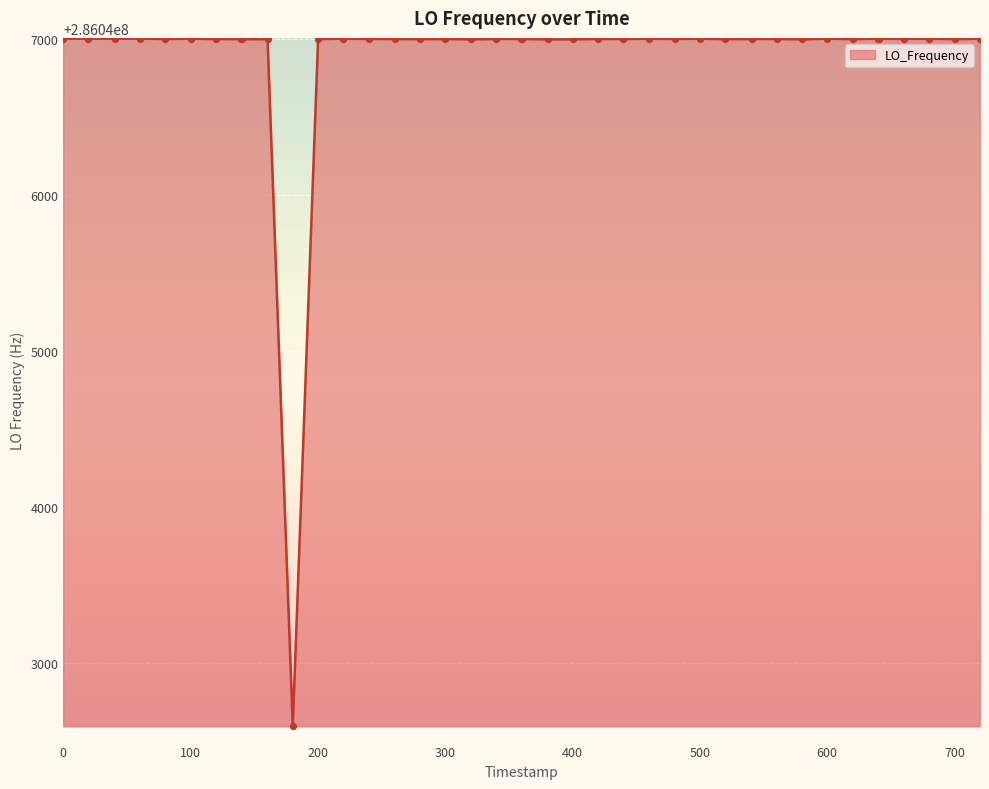

What is the difference between the maximum and minimum values?

4406.1